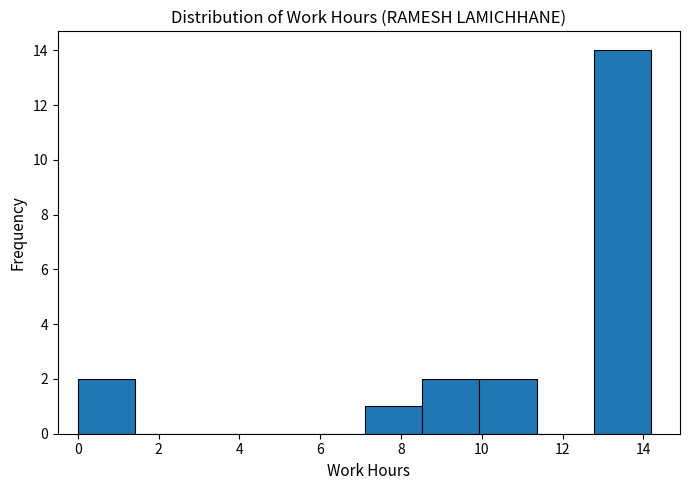

Reading left to right, list every bar in this chart as the range it spans on the x-axis followed by its height. Neither the bar edges nor the heights are printed on the chart, so give them approximately, as read against the axes.

0.00 to 1.42: 2
1.42 to 2.84: 0
2.84 to 4.26: 0
4.26 to 5.68: 0
5.68 to 7.10: 0
7.10 to 8.52: 1
8.52 to 9.94: 2
9.94 to 11.36: 2
11.36 to 12.78: 0
12.78 to 14.20: 14